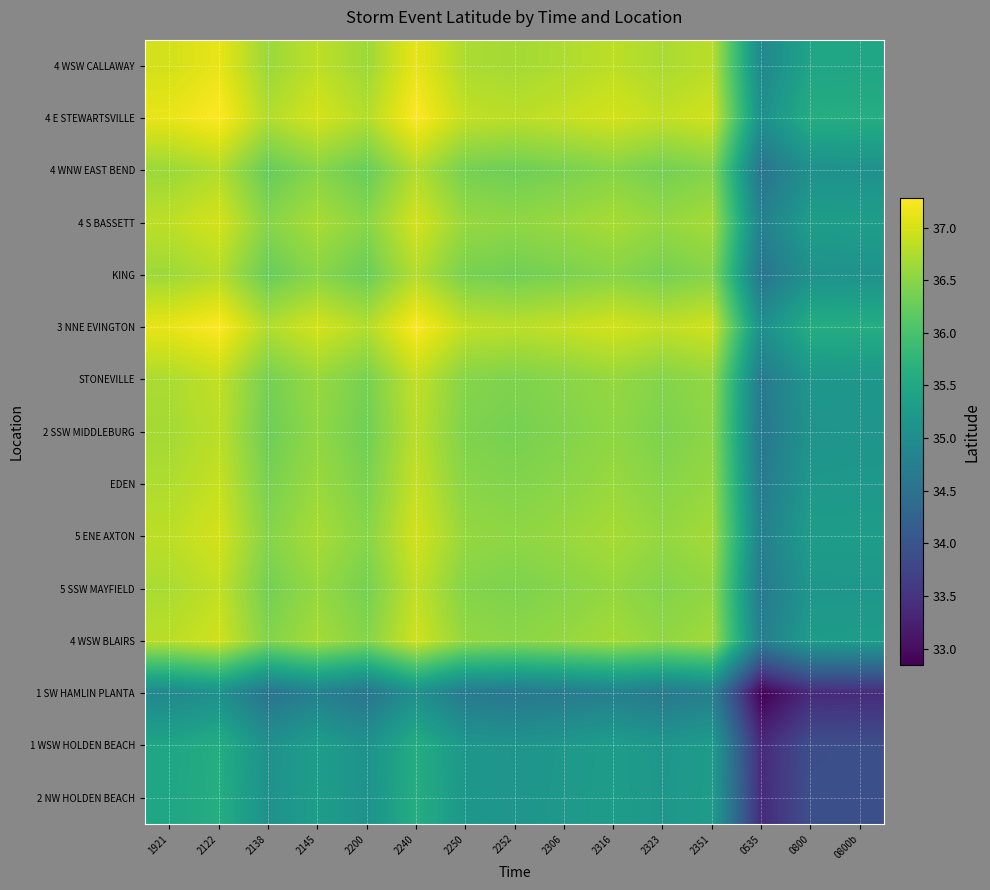

Reading left to right, list all the values displayed in this chart.

4 WSW CALLAWAY: 1921=37.0	2122=37.1	2138=36.6	2145=36.8	2200=36.6	2240=37.1	2250=36.7	2252=36.7	2306=36.7	2316=36.8	2323=36.7	2351=36.8	0535=34.9	0800=35.4	0800b=35.5
4 E STEWARTSVILLE: 1921=37.1	2122=37.3	2138=36.8	2145=37.0	2200=36.8	2240=37.3	2250=36.9	2252=36.8	2306=36.9	2316=37.0	2323=36.9	2351=37.0	0535=35.1	0800=35.6	0800b=35.6
4 WNW EAST BEND: 1921=36.6	2122=36.8	2138=36.2	2145=36.5	2200=36.3	2240=36.8	2250=36.4	2252=36.3	2306=36.4	2316=36.5	2323=36.4	2351=36.5	0535=34.5	0800=35.1	0800b=35.1
4 S BASSETT: 1921=36.8	2122=37.0	2138=36.5	2145=36.7	2200=36.5	2240=37.0	2250=36.6	2252=36.5	2306=36.6	2316=36.7	2323=36.6	2351=36.7	0535=34.8	0800=35.3	0800b=35.3
KING: 1921=36.6	2122=36.8	2138=36.3	2145=36.5	2200=36.3	2240=36.8	2250=36.4	2252=36.3	2306=36.4	2316=36.5	2323=36.4	2351=36.5	0535=34.6	0800=35.1	0800b=35.1
3 NNE EVINGTON: 1921=37.1	2122=37.3	2138=36.8	2145=37.0	2200=36.8	2240=37.3	2250=36.9	2252=36.8	2306=36.9	2316=37.0	2323=36.9	2351=37.0	0535=35.1	0800=35.6	0800b=35.6
STONEVILLE: 1921=36.7	2122=36.9	2138=36.4	2145=36.6	2200=36.4	2240=36.9	2250=36.5	2252=36.4	2306=36.5	2316=36.6	2323=36.5	2351=36.6	0535=34.7	0800=35.2	0800b=35.2
2 SSW MIDDLEBURG: 1921=36.7	2122=36.8	2138=36.3	2145=36.5	2200=36.3	2240=36.8	2250=36.4	2252=36.4	2306=36.4	2316=36.5	2323=36.4	2351=36.5	0535=34.6	0800=35.1	0800b=35.1
EDEN: 1921=36.7	2122=36.9	2138=36.4	2145=36.6	2200=36.4	2240=36.9	2250=36.5	2252=36.4	2306=36.5	2316=36.6	2323=36.5	2351=36.6	0535=34.7	0800=35.2	0800b=35.2
5 ENE AXTON: 1921=36.8	2122=37.0	2138=36.5	2145=36.7	2200=36.5	2240=37.0	2250=36.6	2252=36.5	2306=36.6	2316=36.7	2323=36.6	2351=36.7	0535=34.8	0800=35.3	0800b=35.3
5 SSW MAYFIELD: 1921=36.7	2122=36.9	2138=36.4	2145=36.6	2200=36.4	2240=36.9	2250=36.5	2252=36.4	2306=36.5	2316=36.6	2323=36.5	2351=36.5	0535=34.6	0800=35.2	0800b=35.2
4 WSW BLAIRS: 1921=36.8	2122=37.0	2138=36.5	2145=36.7	2200=36.5	2240=37.0	2250=36.6	2252=36.5	2306=36.6	2316=36.7	2323=36.5	2351=36.6	0535=34.7	0800=35.3	0800b=35.3
1 SW HAMLIN PLANTA: 1921=34.9	2122=35.1	2138=34.5	2145=34.8	2200=34.6	2240=35.1	2250=34.7	2252=34.6	2306=34.7	2316=34.8	2323=34.6	2351=34.7	0535=32.8	0800=33.4	0800b=33.4
1 WSW HOLDEN BEACH: 1921=35.4	2122=35.6	2138=35.1	2145=35.3	2200=35.1	2240=35.6	2250=35.2	2252=35.1	2306=35.2	2316=35.3	2323=35.2	2351=35.3	0535=33.4	0800=33.9	0800b=33.9
2 NW HOLDEN BEACH: 1921=35.5	2122=35.6	2138=35.1	2145=35.3	2200=35.1	2240=35.6	2250=35.2	2252=35.1	2306=35.2	2316=35.3	2323=35.2	2351=35.3	0535=33.4	0800=33.9	0800b=33.9